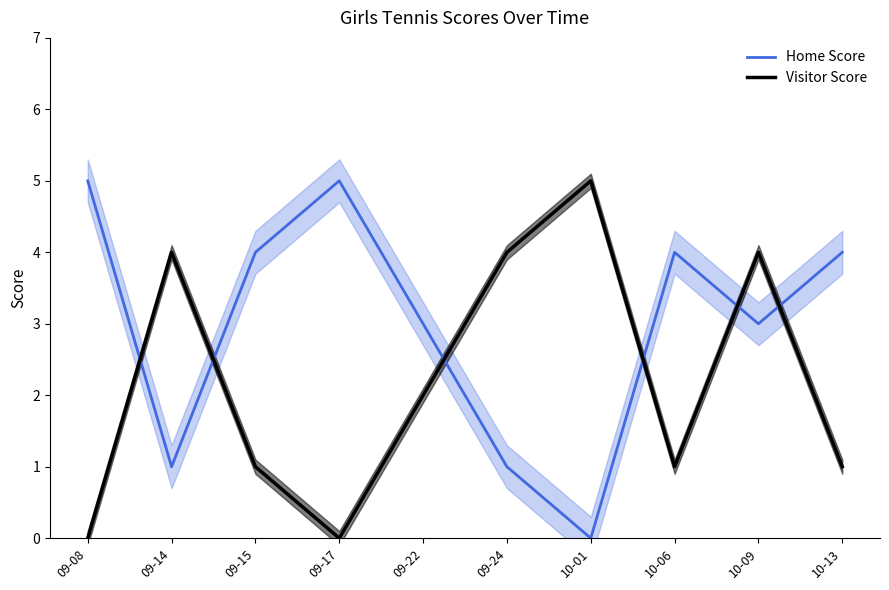

What is the sum of all Home Score values?

30